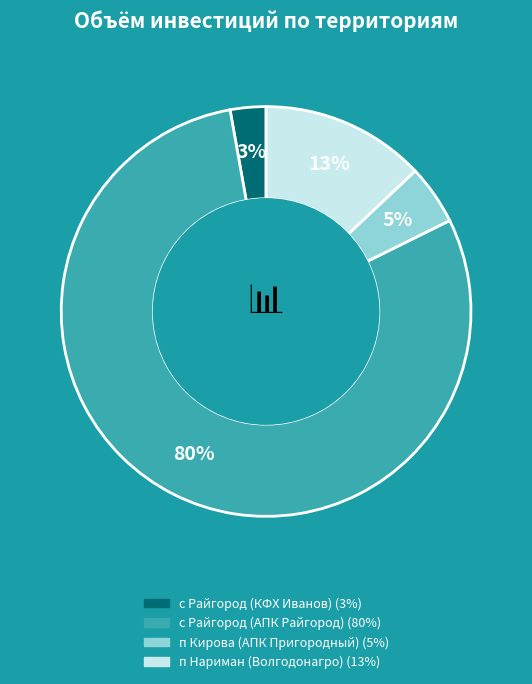

What is the smallest slice in the pie chart?

с Райгород (КФХ Иванов)